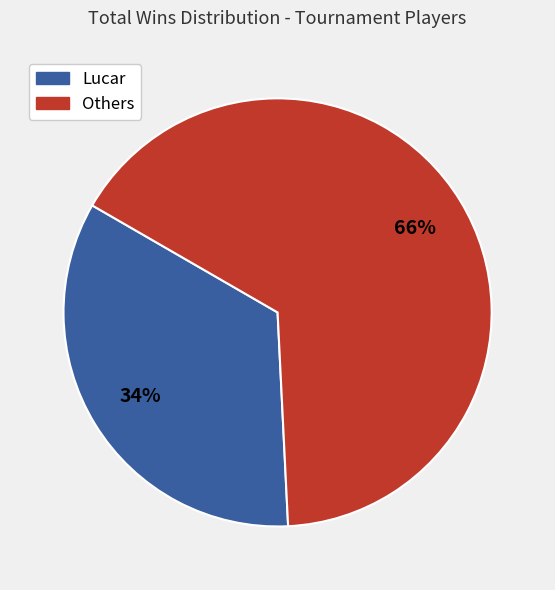

To the nearest percent, what is the average slice percentage?

50%